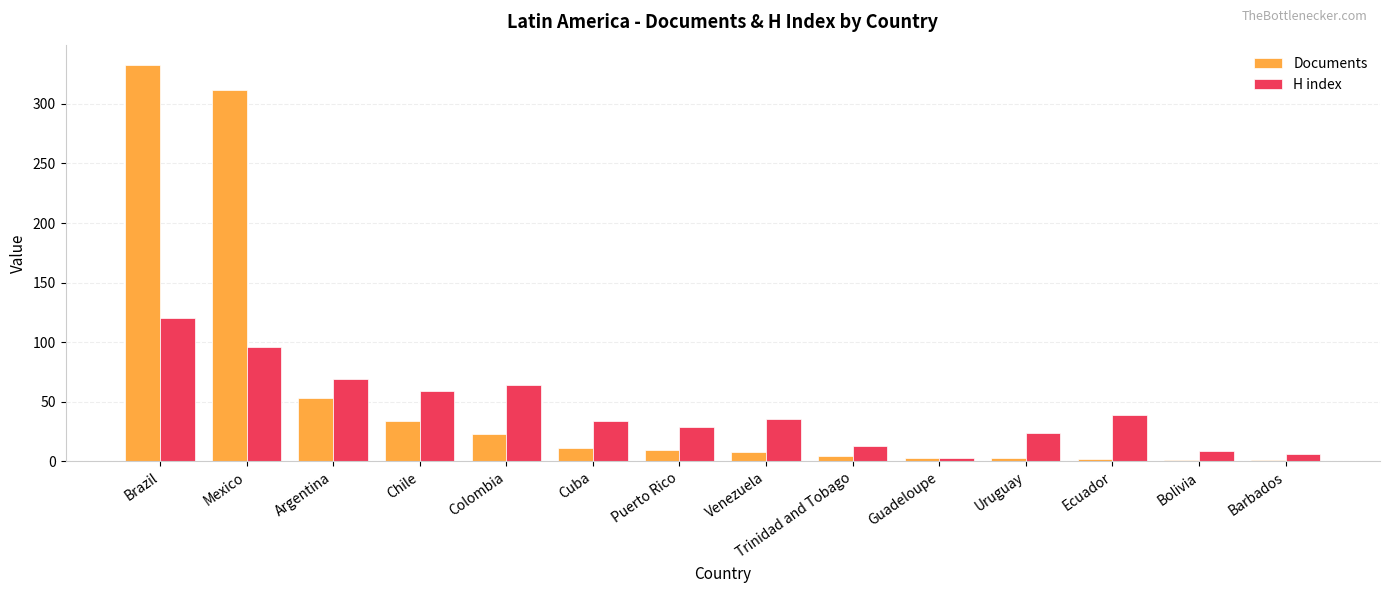

What is the sum of the H index values at Puerto Rico and Mexico?

125